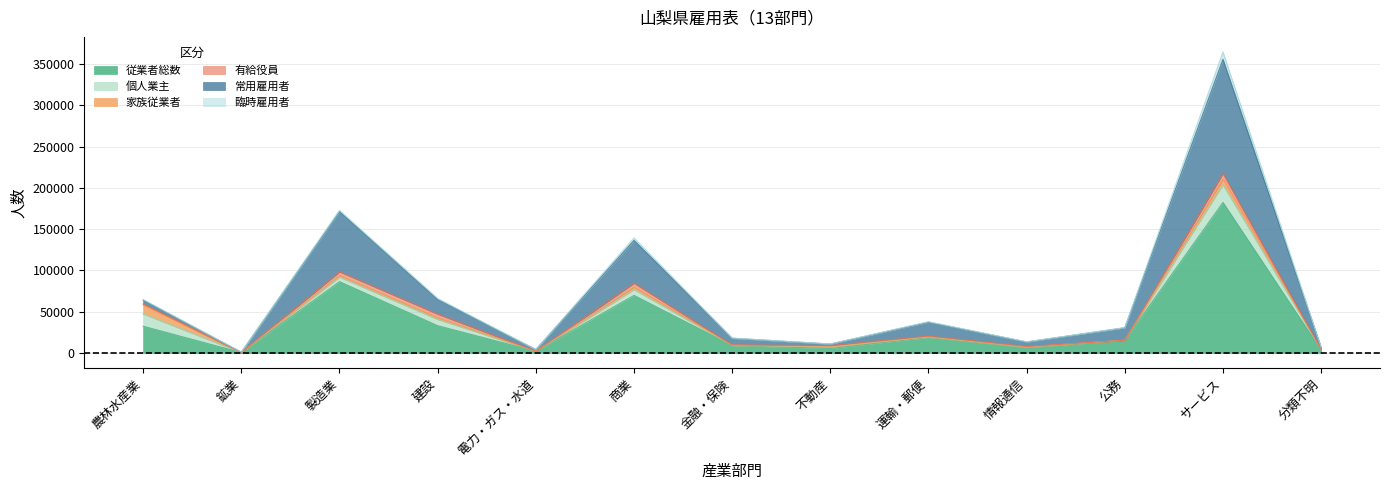

Reading left to right, list all the values displayed in this chart.

従業者総数: 32417	457	86425	33031	2082	69743	8978	5450	18907	6756	15324	182437	3352
個人業主: 15044	24	5645	7703	49	7143	377	1671	553	412	0	21762	609
家族従業者: 10988	4	2062	2175	0	3181	97	529	191	129	0	6861	212
有給役員: 997	50	4424	4331	21	4630	323	1218	828	587	0	6734	169
常用雇用者: 4628	370	72871	17563	2007	51754	8059	1891	16850	5402	15213	138096	2252
臨時雇用者: 760	9	1423	1259	5	3035	122	141	485	226	111	8984	110